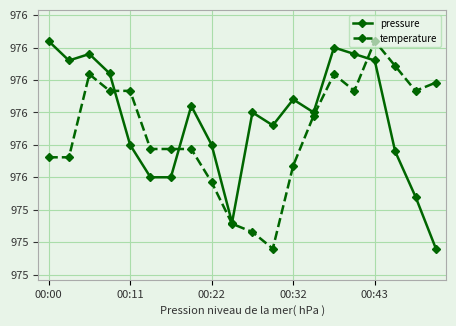

How many times do pressure and temperature cross each other?

3